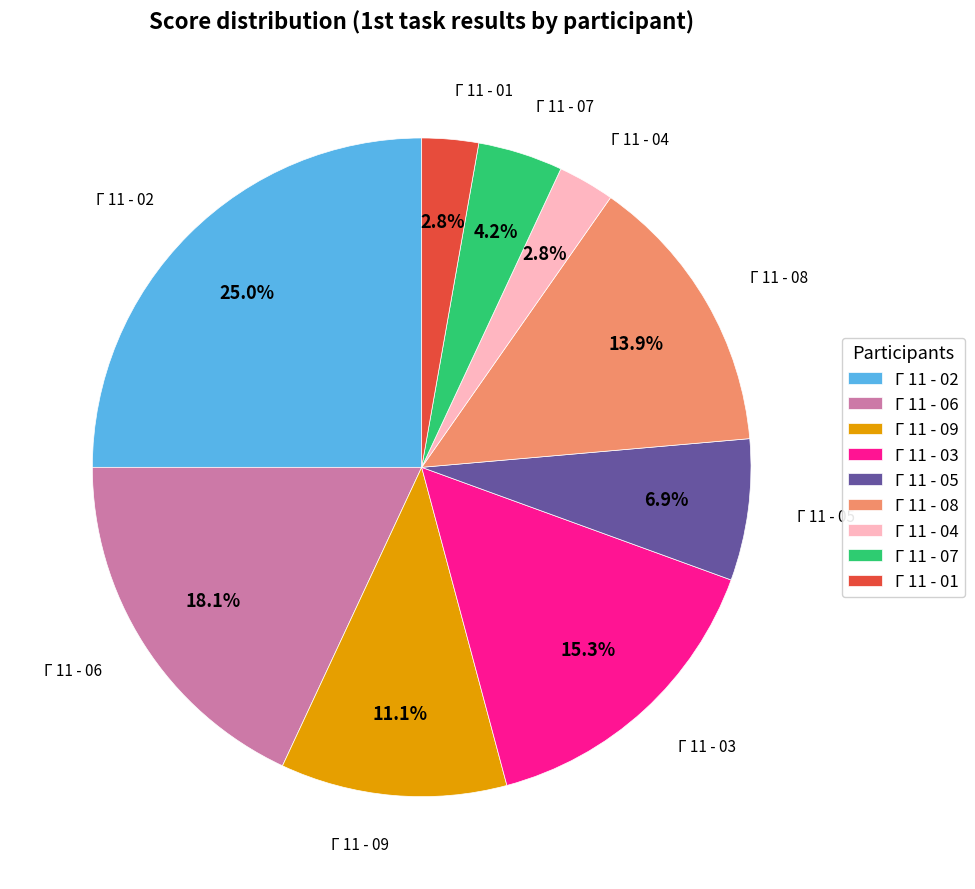

Count the number of slices in the pie.

9